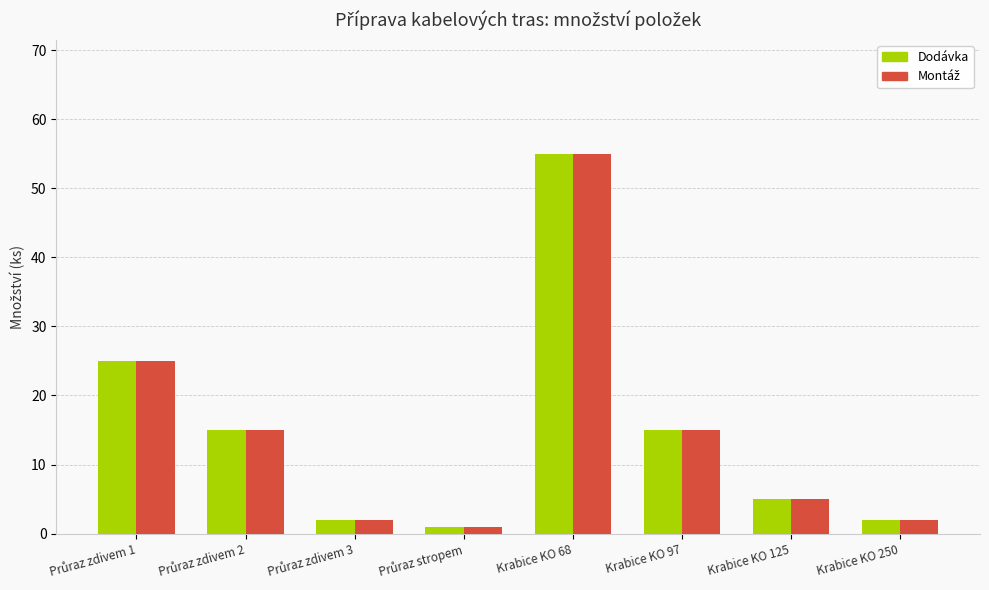

How many bars are there in each group?

2